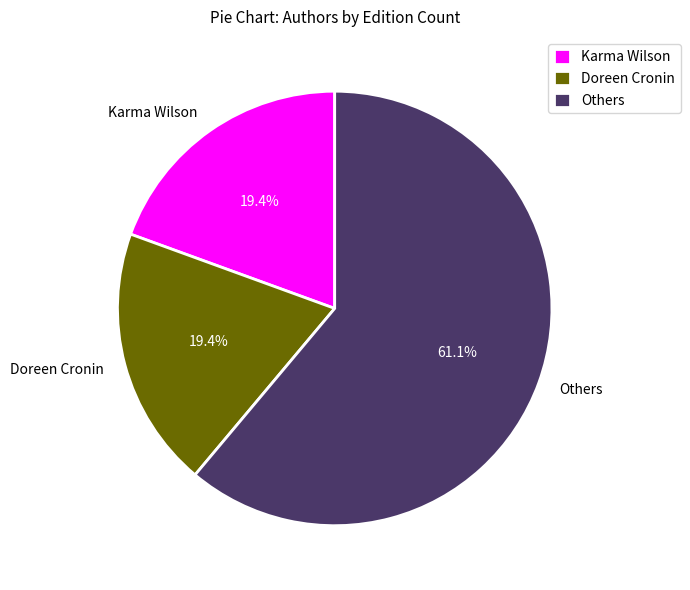

Do Doreen Cronin and Others together represent more than half of the pie?

Yes